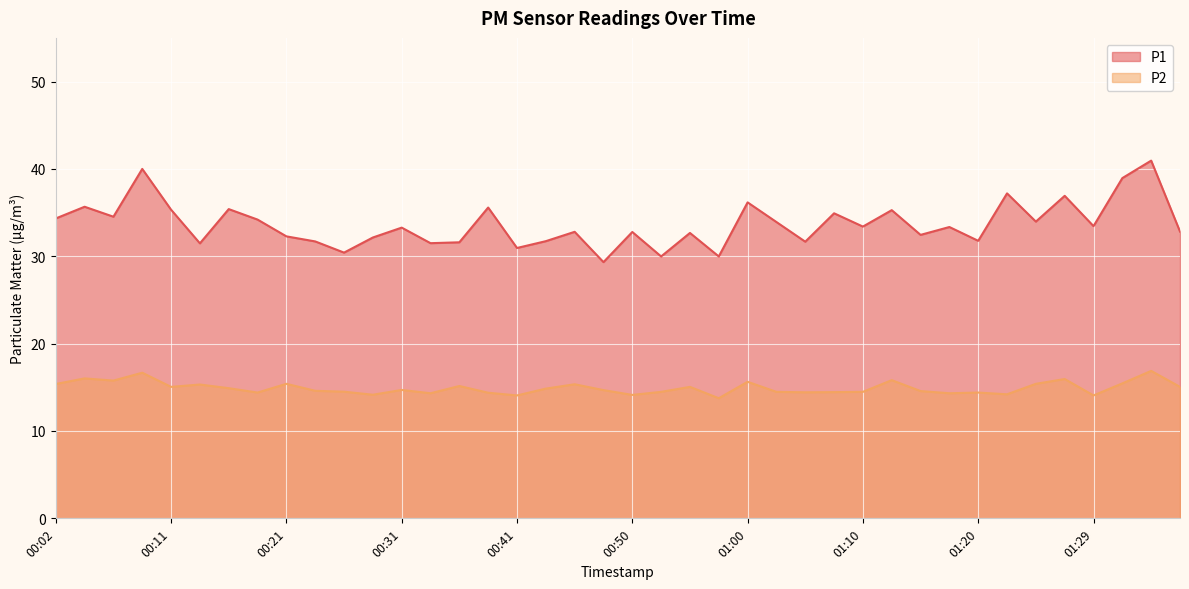

The value of P1 at 01:05 is 7.0. True or false?

False